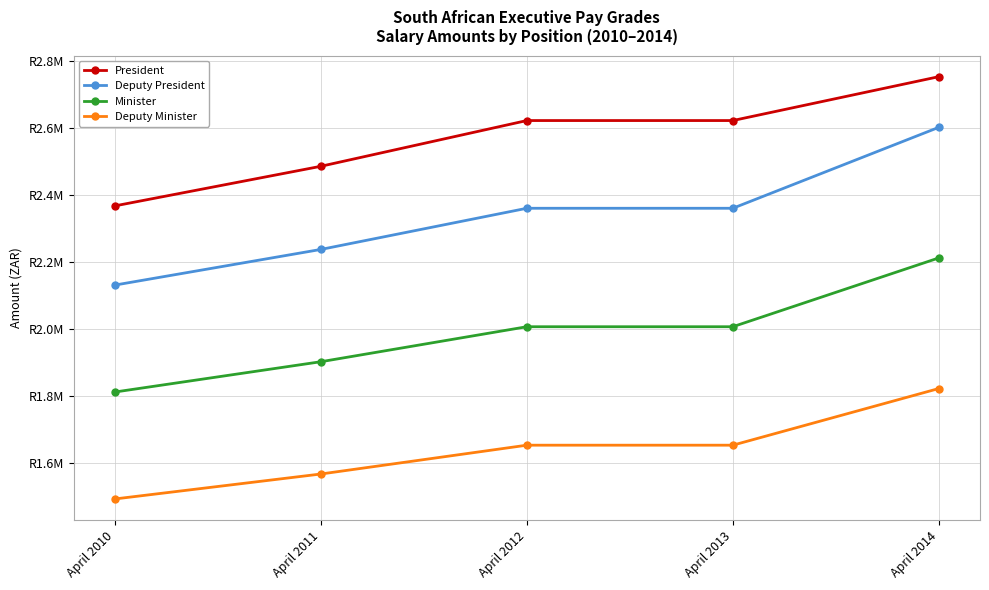

Reading left to right, transcribe all the data shown in this chart.

President: April 2010=2367466	April 2011=2485839	April 2012=2622561	April 2013=2622561	April 2014=2753689
Deputy President: April 2010=2130769	April 2011=2237308	April 2012=2360360	April 2013=2360360	April 2014=2602297
Minister: April 2010=1811142	April 2011=1901699	April 2012=2006292	April 2013=2006292	April 2014=2211937
Deputy Minister: April 2010=1491514	April 2011=1566089	April 2012=1652224	April 2013=1652224	April 2014=1821577